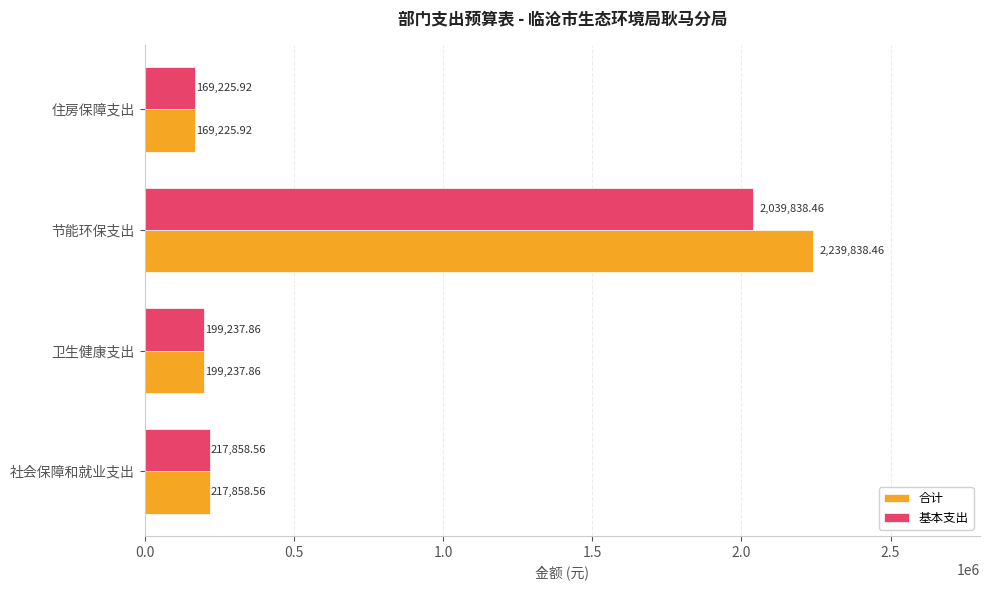

At which category is the sum across all series the highest?

节能环保支出